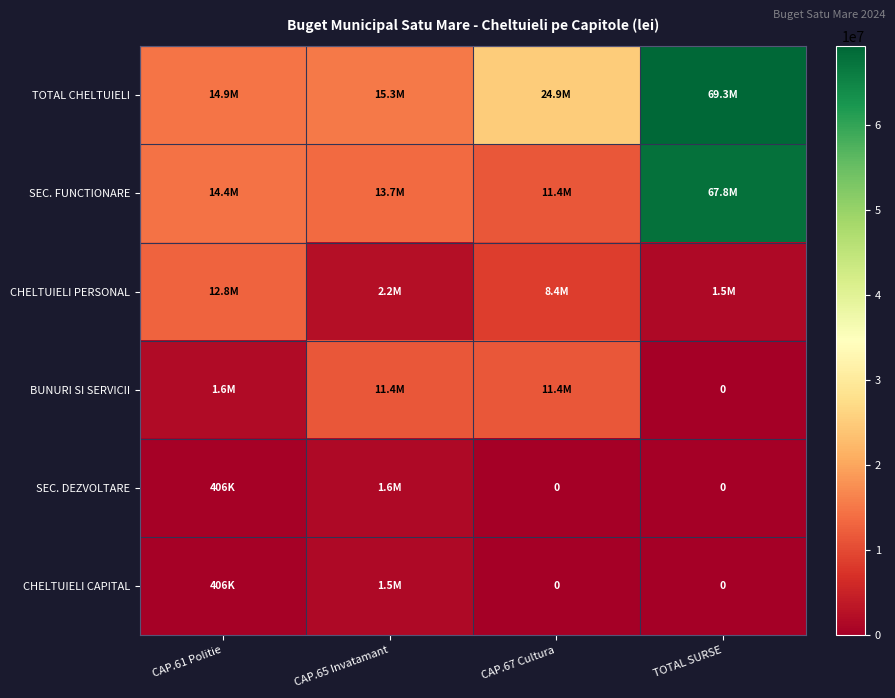

Where is CHELTUIELI PERSONAL nearest to the value 7138700?

CAP.67 Cultura